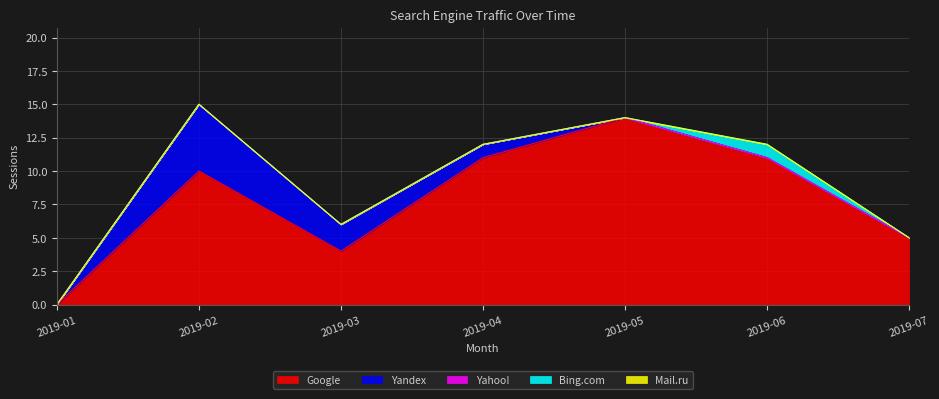

How many lines are shown in the chart?

5